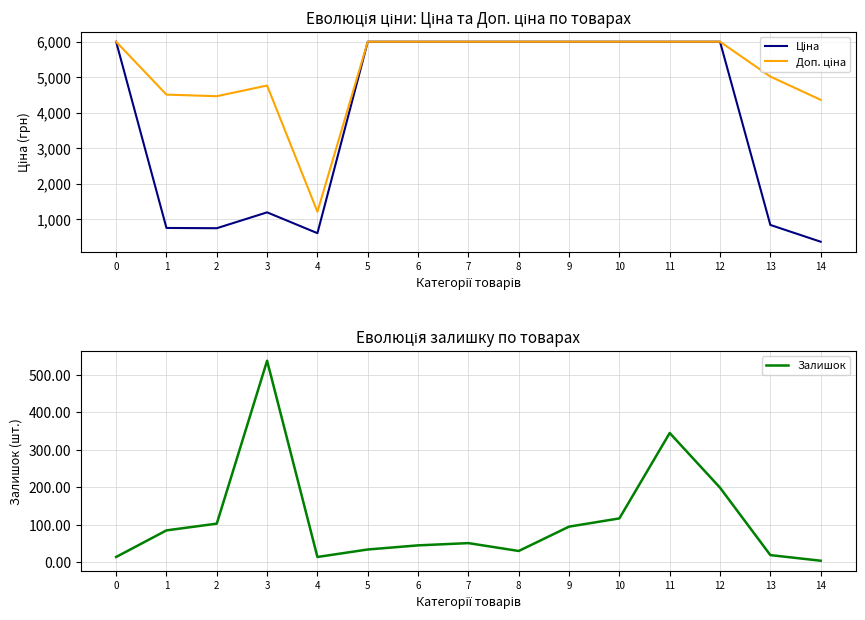

True or false: Залишок and Ціна cross at least once.

False